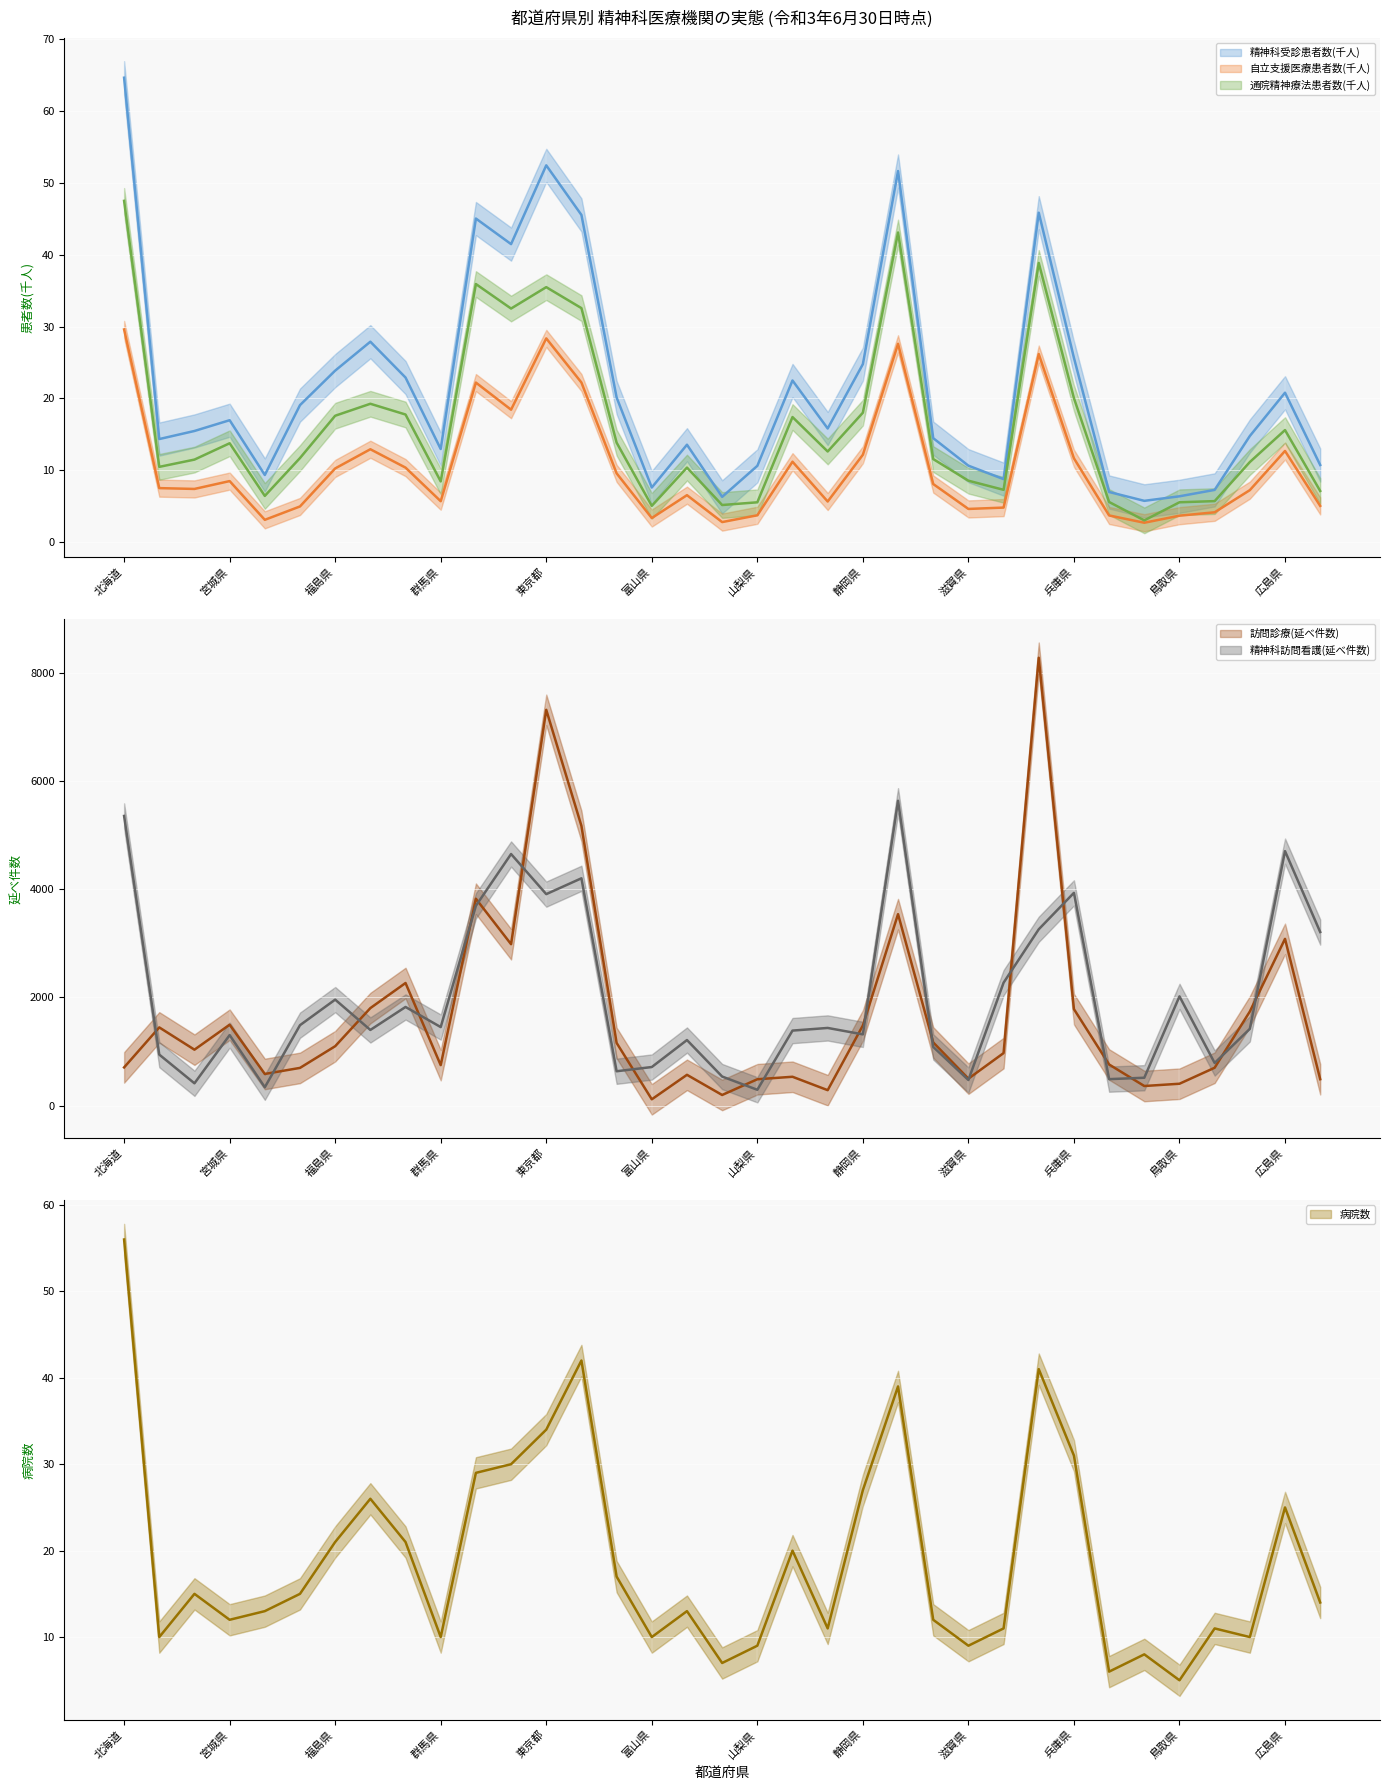

At how many categories does at least one series exceed 5582?

3